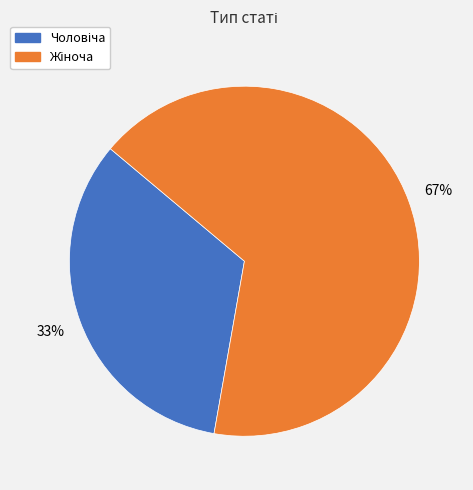

Is there any slice that represents more than half of the pie?

Yes